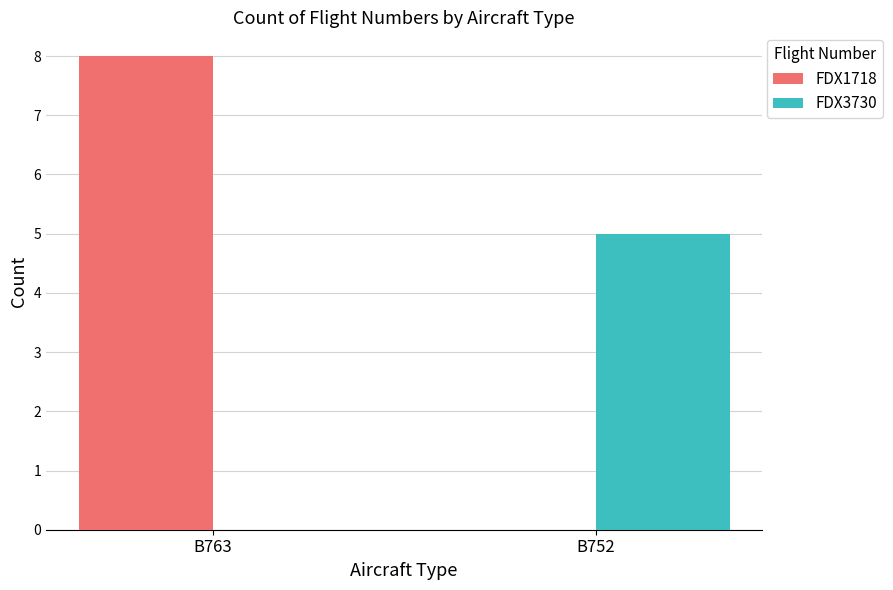

What are all the series names shown in the legend?

FDX1718, FDX3730